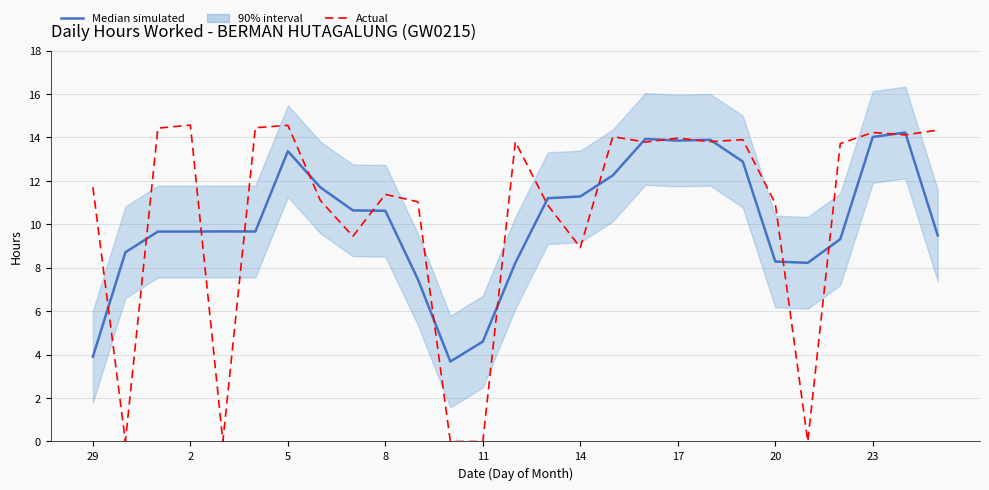

Which series ends up on top after the final intersection of Median simulated and Actual?

Actual